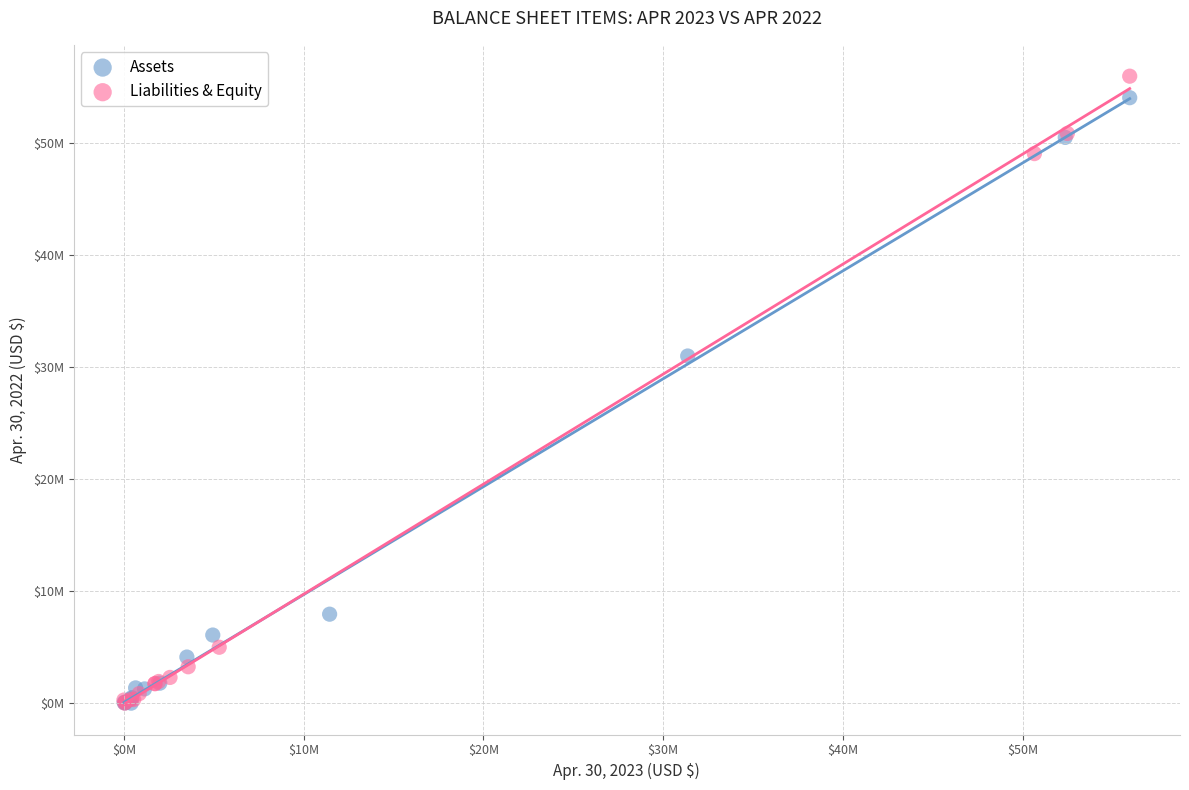

What are all the series names shown in the legend?

Assets, Liabilities & Equity